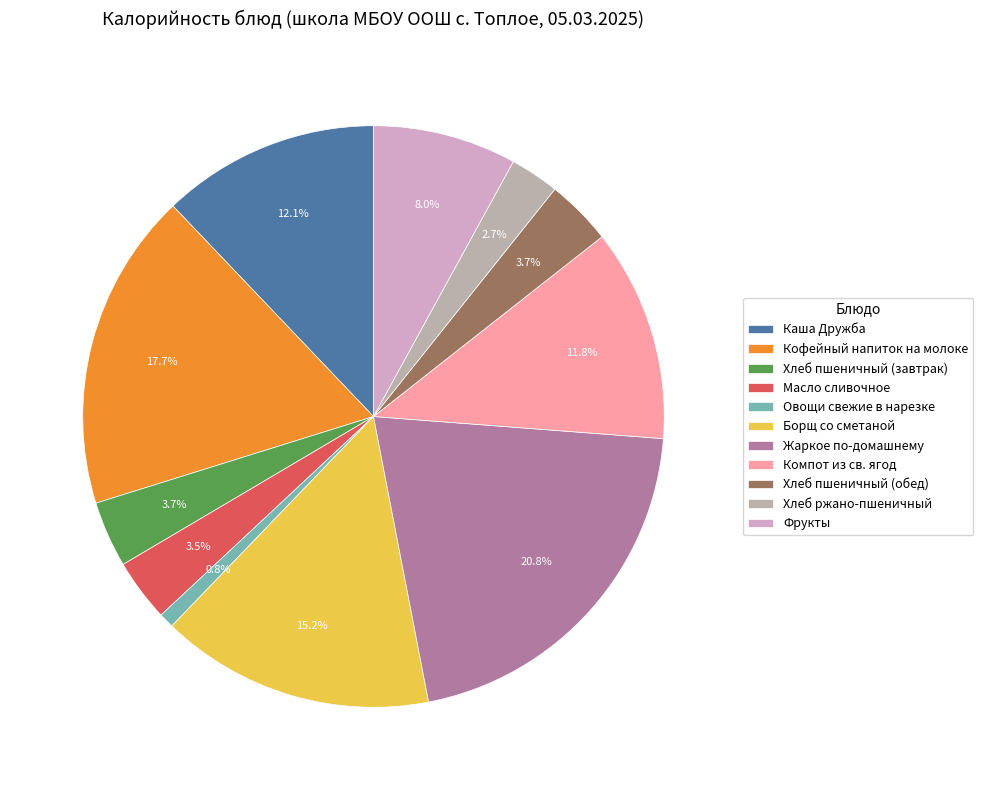

Which category has the smallest portion of the pie?

Овощи свежие в нарезке